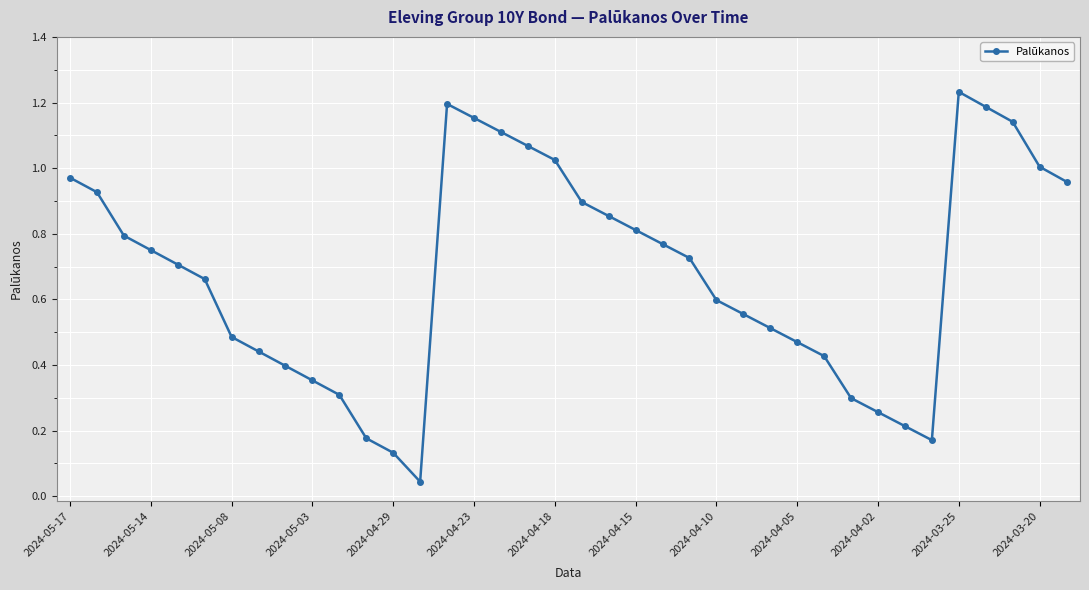

What is the sum of all values?

25.8